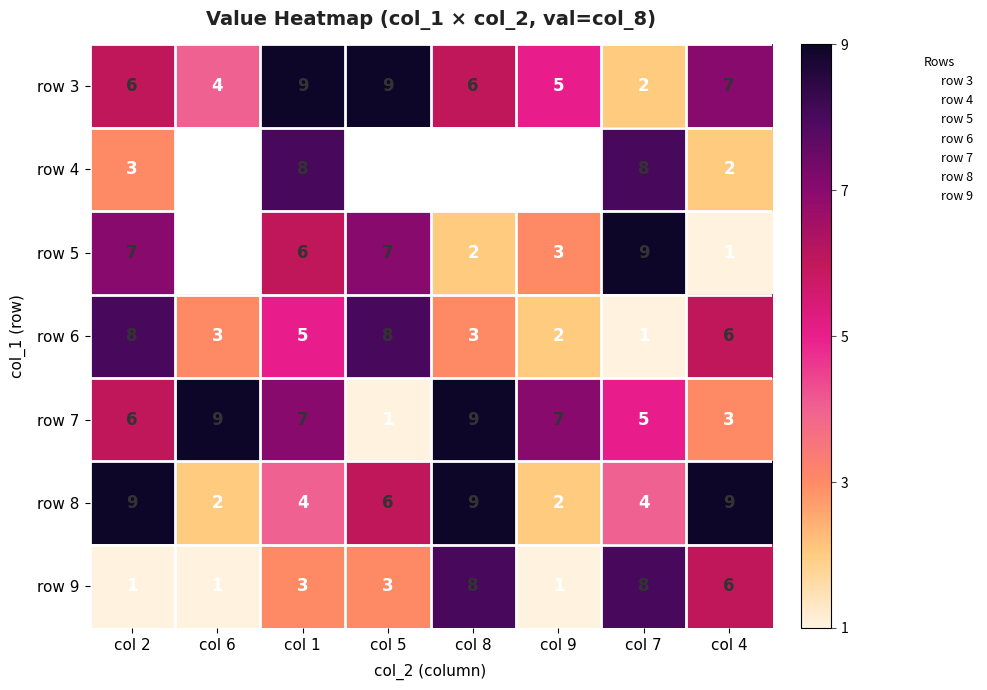

What is the difference between the maximum and minimum values in the row 6 series?

7.0